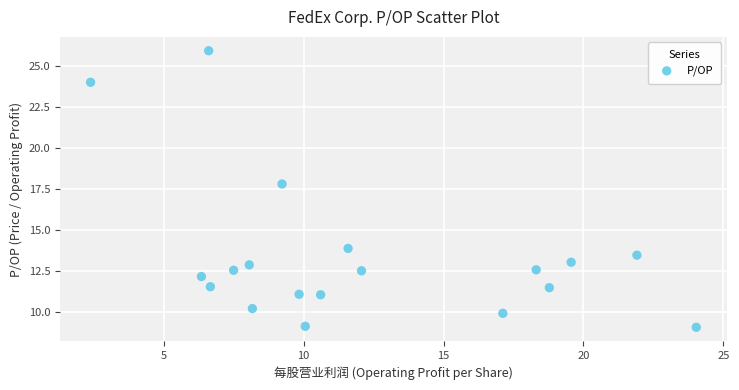

What Y value in the scatter plot is closest to 17?

17.8